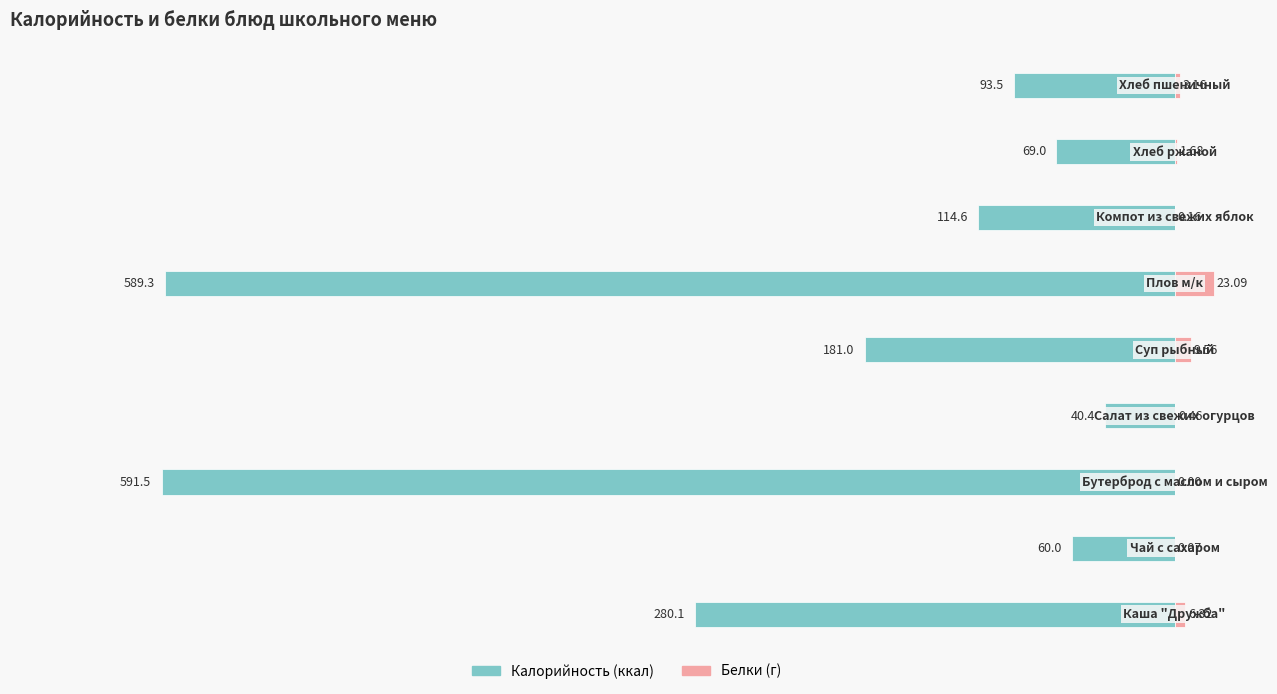

Reading left to right, extract all data points from this chart.

Калорийность: 0=-280.1	1=-60.0	2=-591.5	3=-40.4	4=-181.0	5=-589.3	6=-114.6	7=-69.0	8=-93.5
Белки: 0=6.3	1=0.1	2=0.0	3=0.5	4=9.6	5=23.1	6=0.2	7=1.7	8=3.2